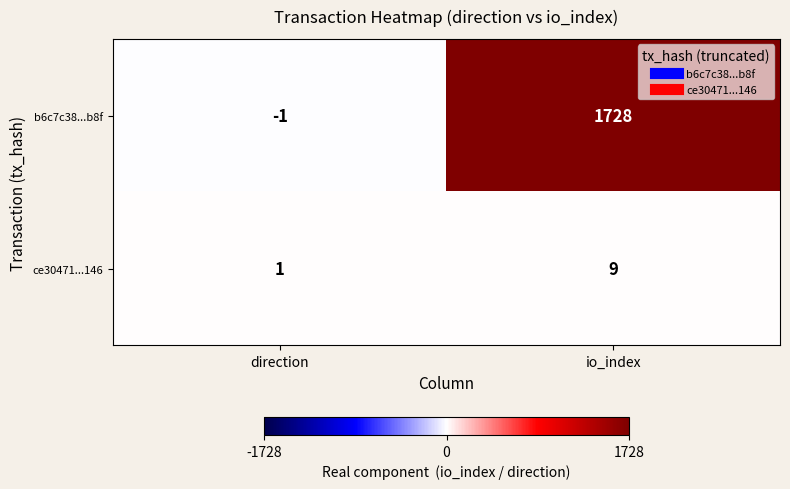

Rank the series by their average value, from lowest to highest.

ce30471...146, b6c7c38...b8f